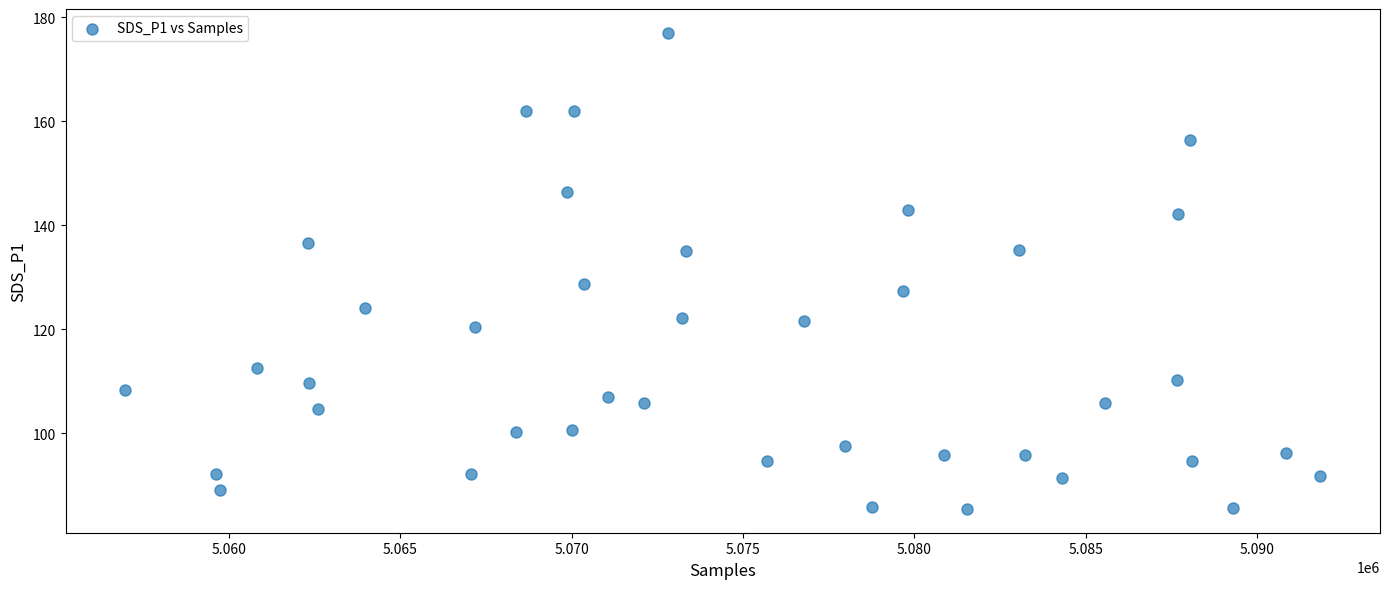

What Y value in the scatter plot is closest to 131?

128.7